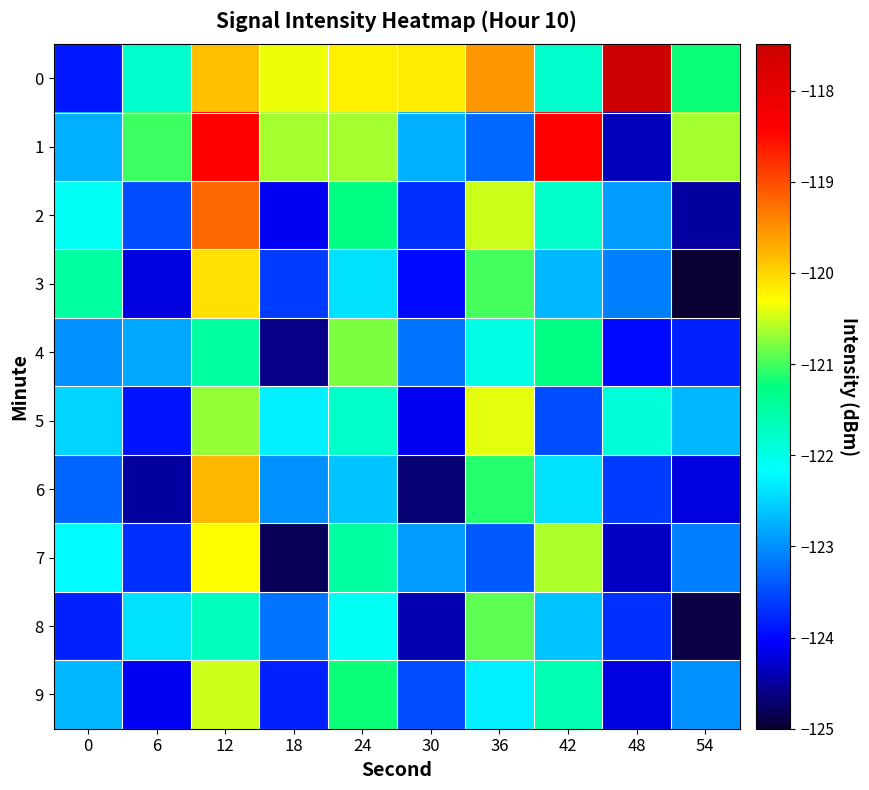

Reading left to right, what are all the values shown in this chart?

0: 0=-123.9	6=-121.8	12=-119.9	18=-120.4	24=-120.2	30=-120.2	36=-119.6	42=-121.8	48=-117.5	54=-121.2
1: 0=-122.8	6=-121.0	12=-118.4	18=-120.6	24=-120.6	30=-122.8	36=-123.3	42=-118.4	48=-124.4	54=-120.6
2: 0=-122.1	6=-123.5	12=-119.2	18=-124.1	24=-121.3	30=-123.7	36=-120.5	42=-121.8	48=-122.9	54=-124.5
3: 0=-121.5	6=-124.2	12=-120.1	18=-123.6	24=-122.4	30=-124.0	36=-121.0	42=-122.7	48=-123.1	54=-125.0
4: 0=-123.0	6=-122.8	12=-121.5	18=-124.6	24=-120.8	30=-123.2	36=-122.0	42=-121.3	48=-124.0	54=-123.8
5: 0=-122.5	6=-123.9	12=-120.7	18=-122.3	24=-121.8	30=-124.1	36=-120.4	42=-123.5	48=-121.9	54=-122.7
6: 0=-123.3	6=-124.5	12=-119.8	18=-123.0	24=-122.6	30=-124.7	36=-121.1	42=-122.4	48=-123.6	54=-124.2
7: 0=-122.2	6=-123.7	12=-120.3	18=-124.8	24=-121.5	30=-122.9	36=-123.4	42=-120.6	48=-124.3	54=-123.1
8: 0=-123.8	6=-122.4	12=-121.7	18=-123.2	24=-122.1	30=-124.4	36=-120.9	42=-122.6	48=-123.7	54=-124.9
9: 0=-122.7	6=-124.1	12=-120.5	18=-123.8	24=-121.2	30=-123.5	36=-122.3	42=-121.6	48=-124.2	54=-123.0